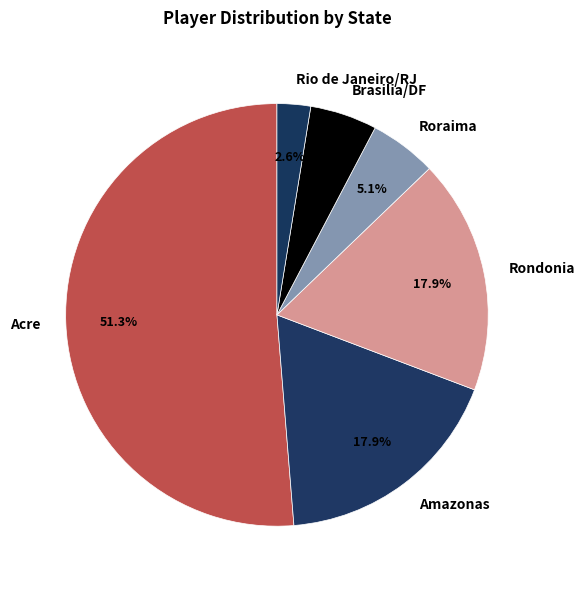

Which has a higher value, Roraima or Acre?

Acre